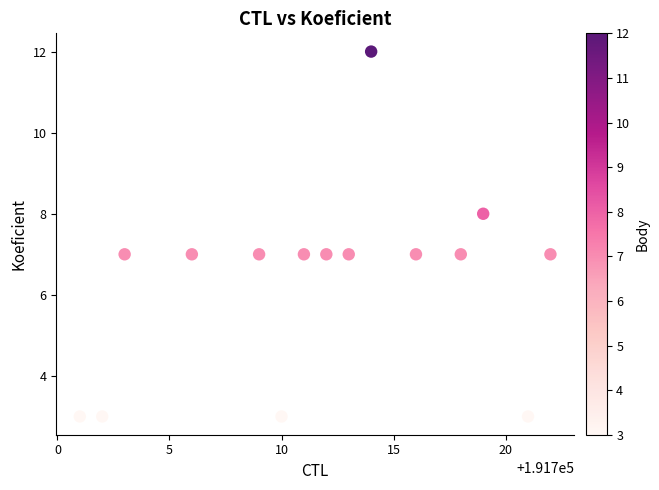

What is the range of X values (max minus min)?

21